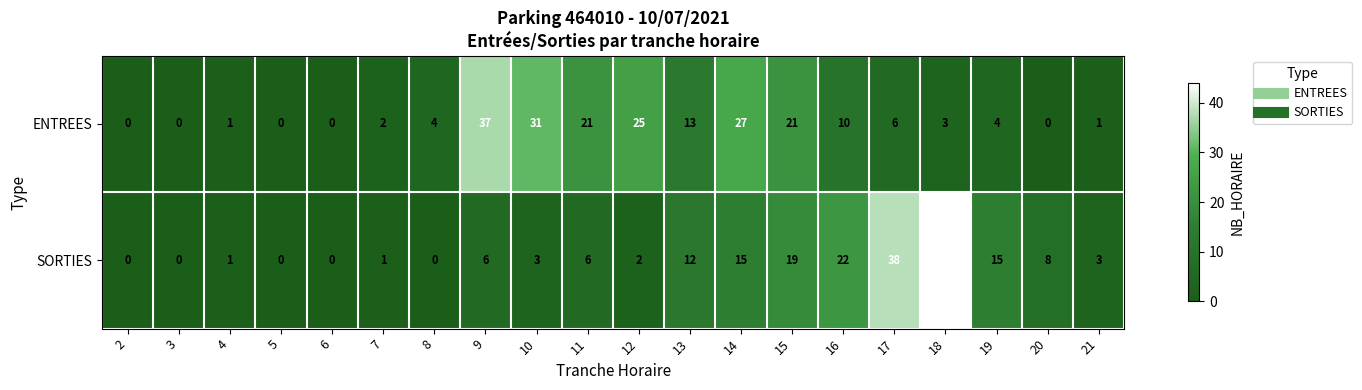

Read the SORTIES value at 15, to the nearest 5.

20